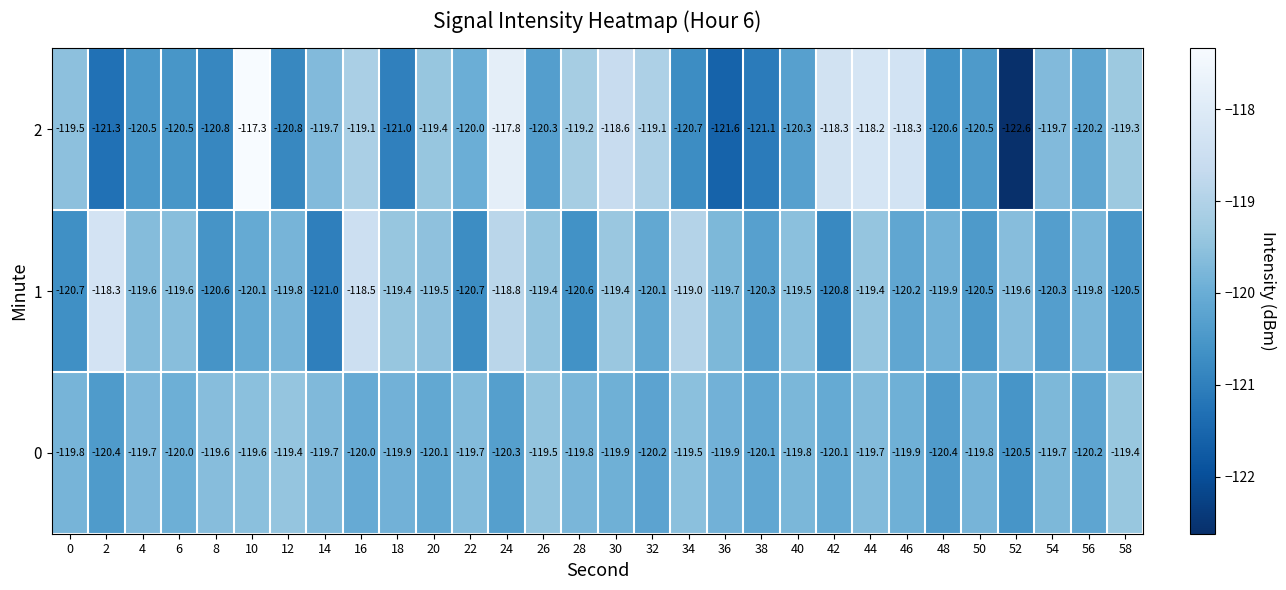

What is the difference between the highest and lowest values at 58?

1.2